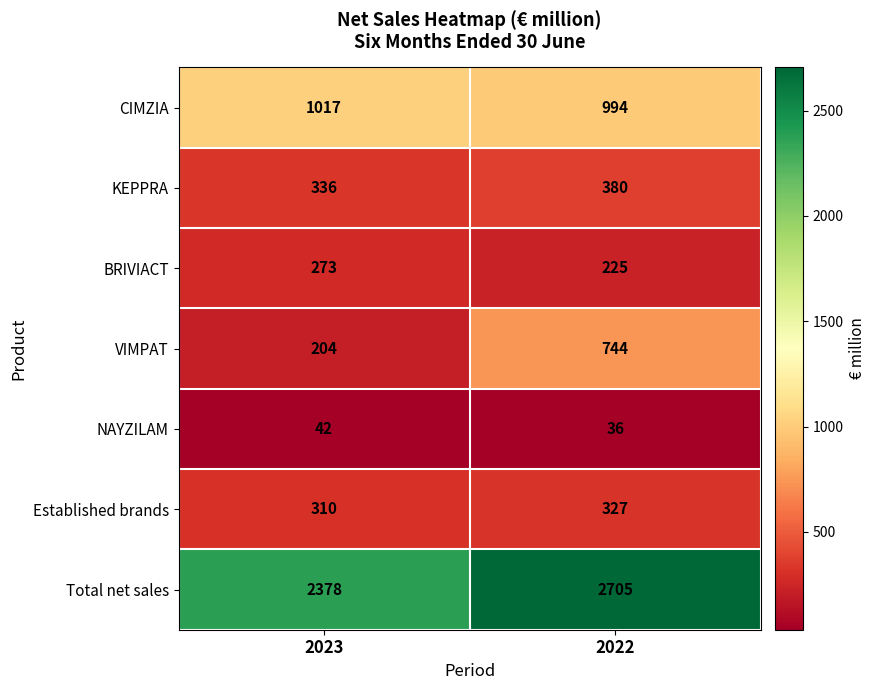

Which category has the highest value in the BRIVIACT series?

2023